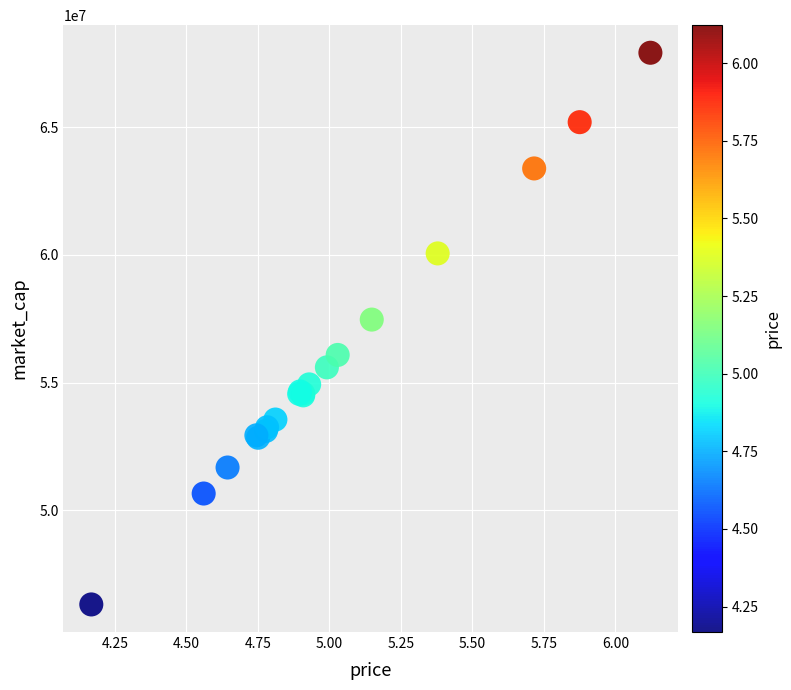

What Y value in the scatter plot is closest to 57115142?

57468284.9